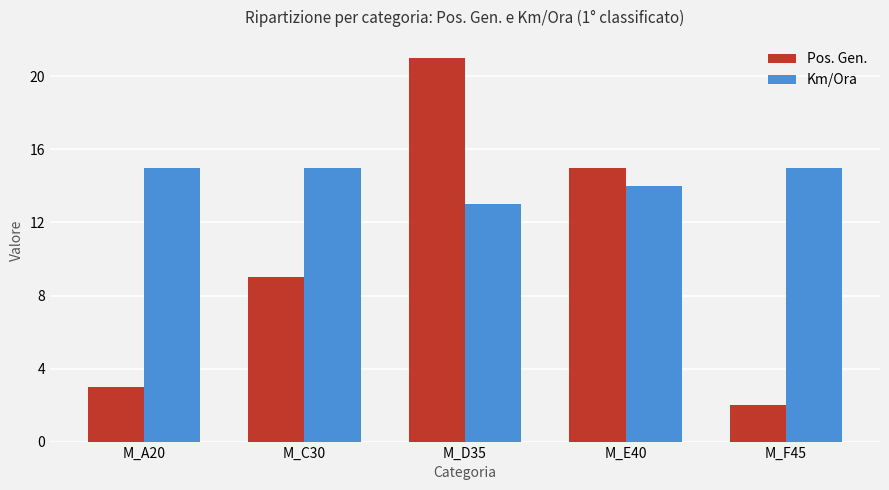

How many categories are shown in the chart?

5